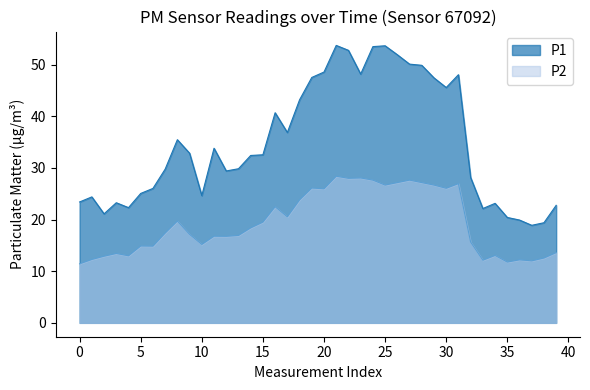

What is the label of the 15th point from the right?

25